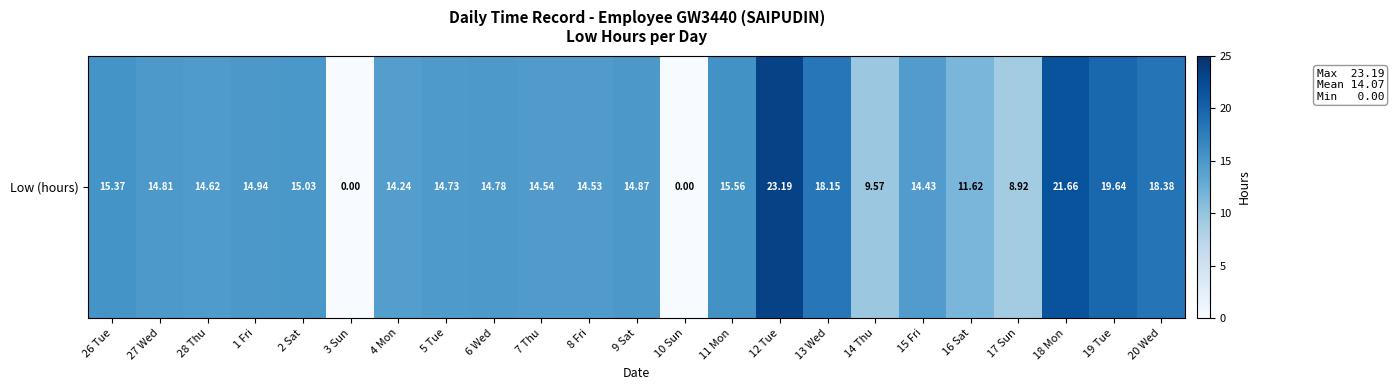

What is the change in value from 7 Thu to 12 Tue?

+8.7